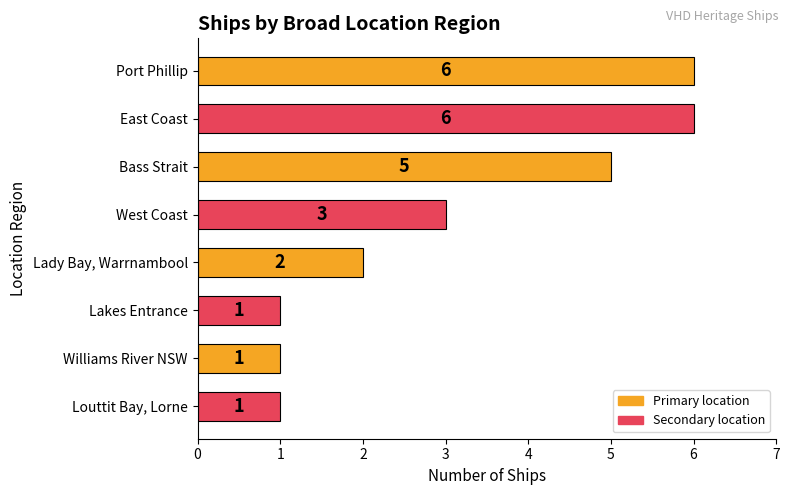

Which has a higher value, West Coast or Port Phillip?

Port Phillip